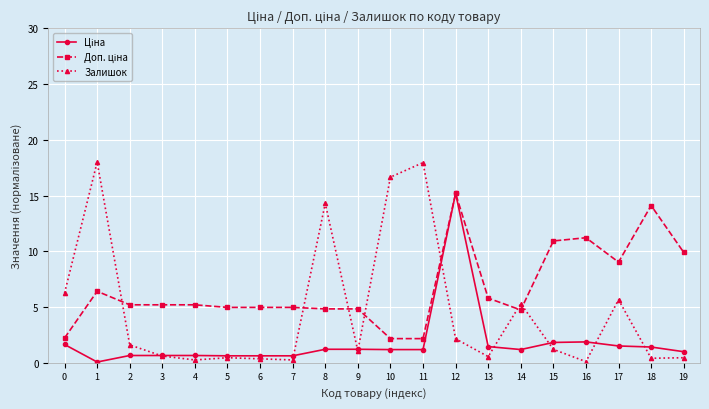

What is the value of the Залишок point at the 18th from the left?

5.7